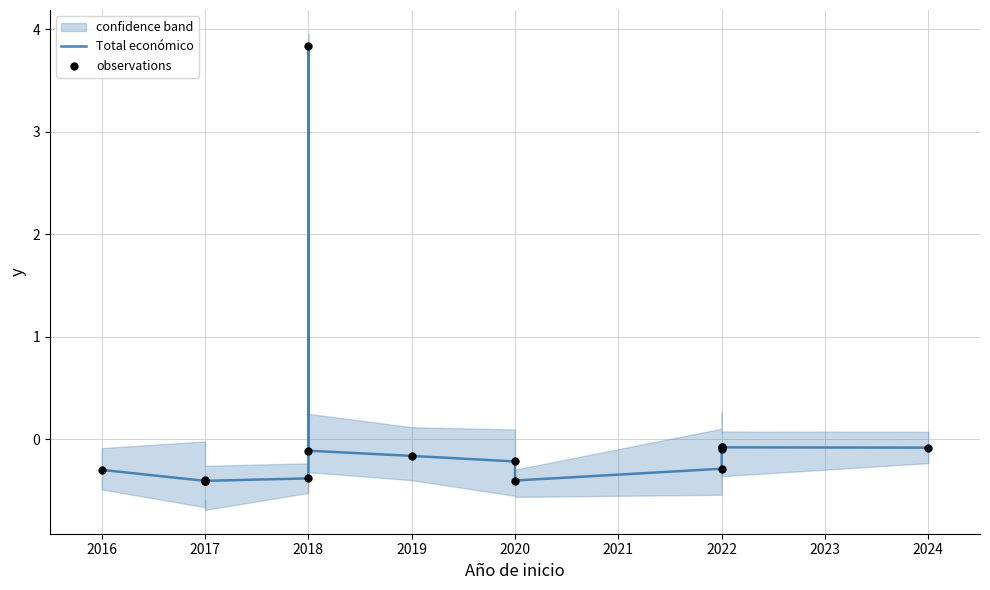

At how many categories does at least one series exceed 0?

1